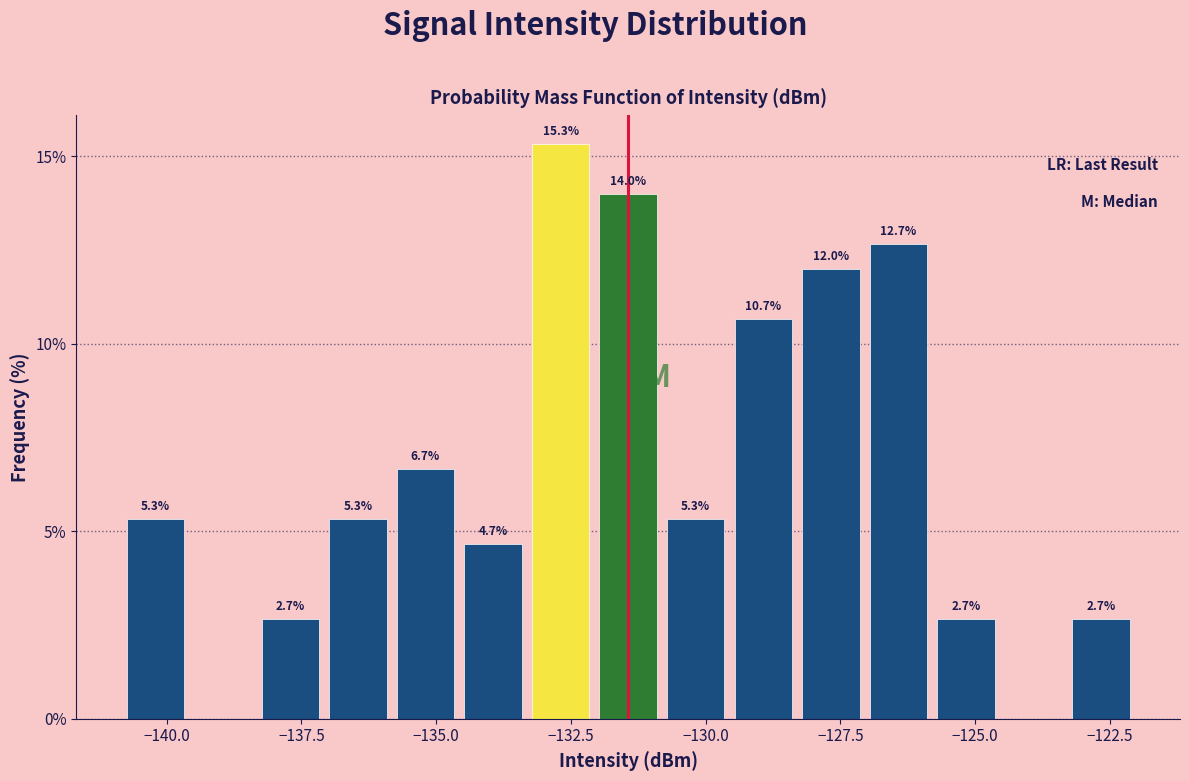

Around what value on the x-axis is the tallest bar? Give the approximate position of its centre, as read against the axis.

-132.5